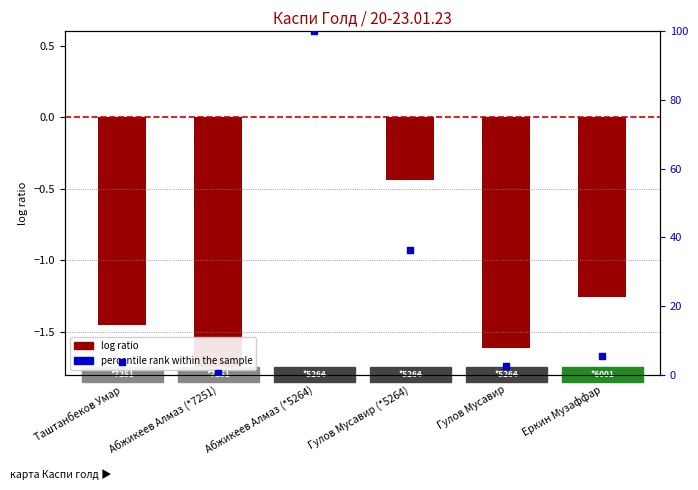

What are all the series names shown in the legend?

log ratio, percentile rank within the sample